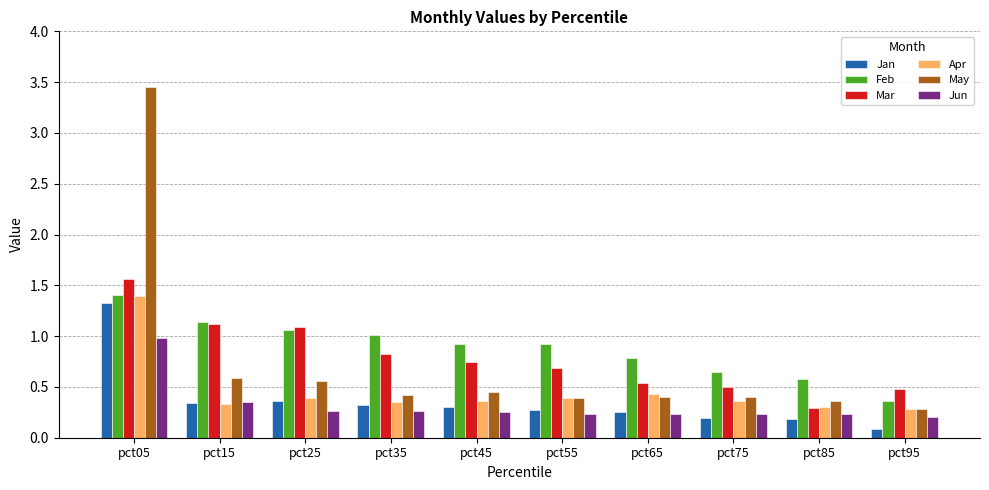

Which label corresponds to the largest value in the chart?

pct05